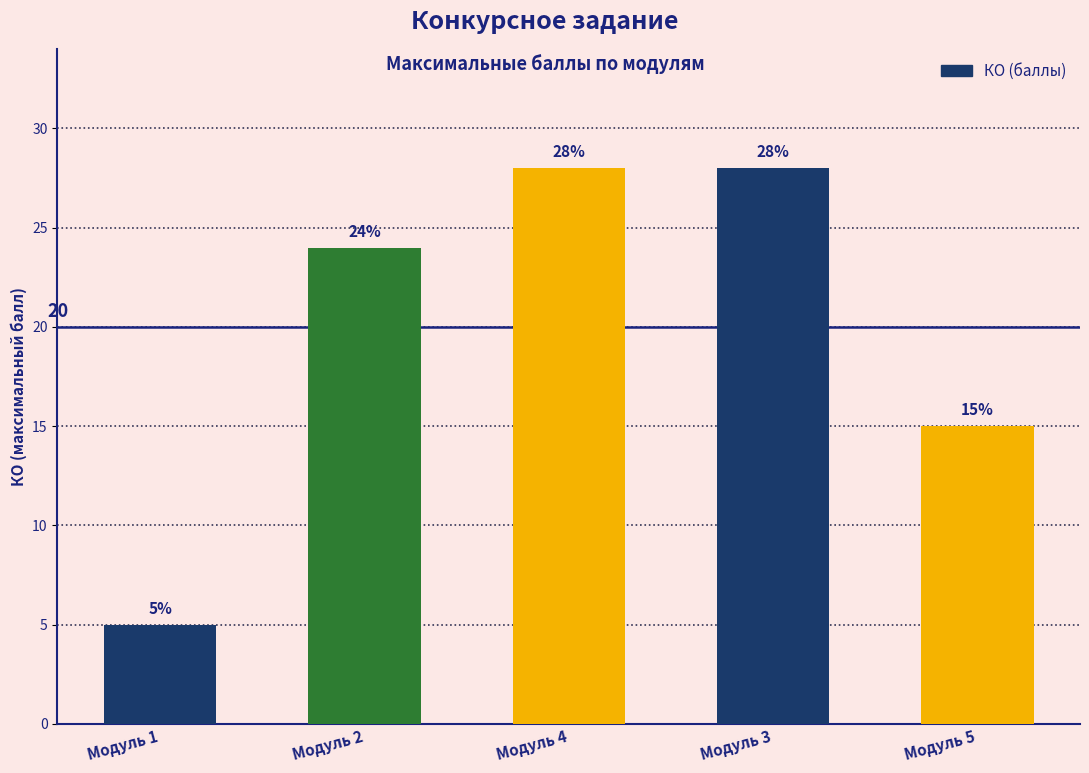

What position from the right is Модуль 3?

2